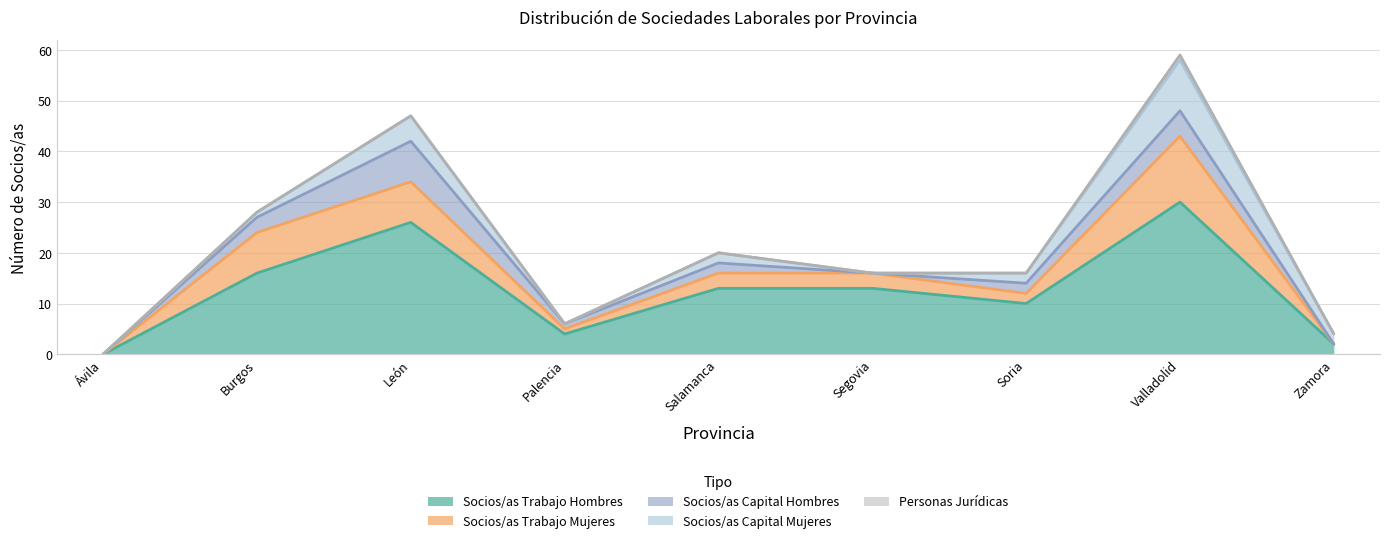

What is the label of the 2nd point from the right?

Valladolid